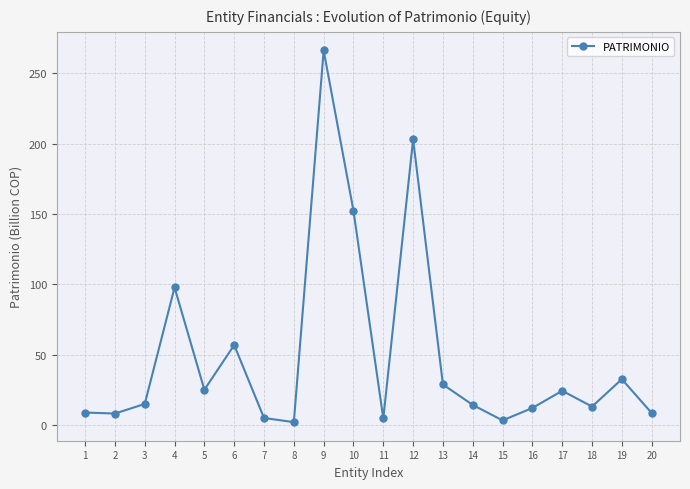

What is the greatest value displayed?

266.2